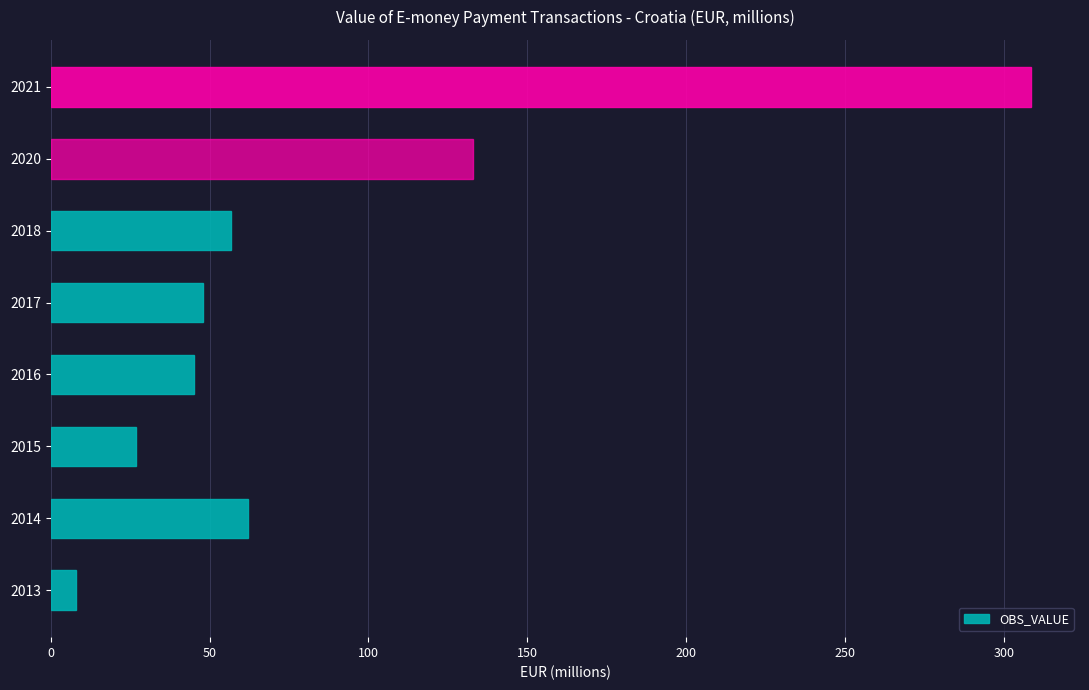

The chart shows a value of 132.8 at 2020. True or false?

True